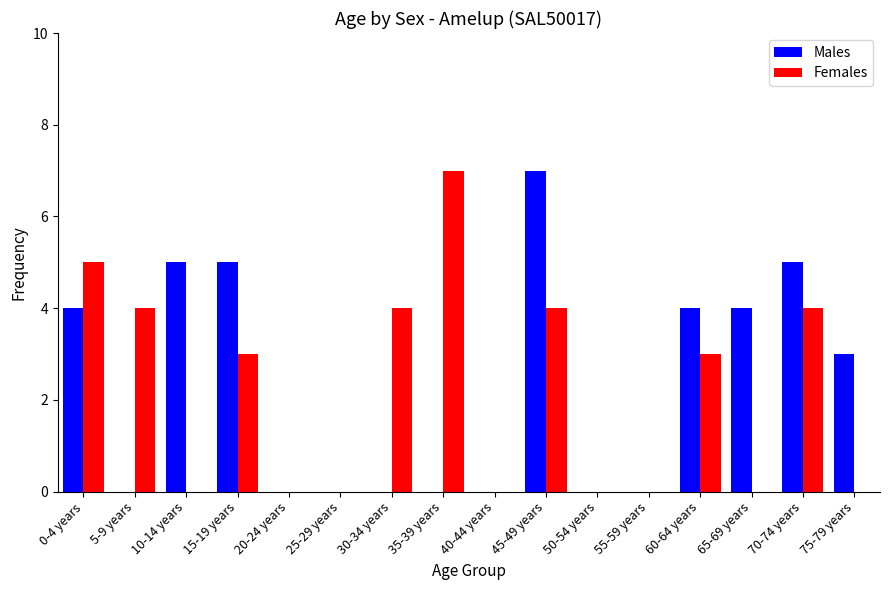

At which label does Females reach its peak?

35-39 years